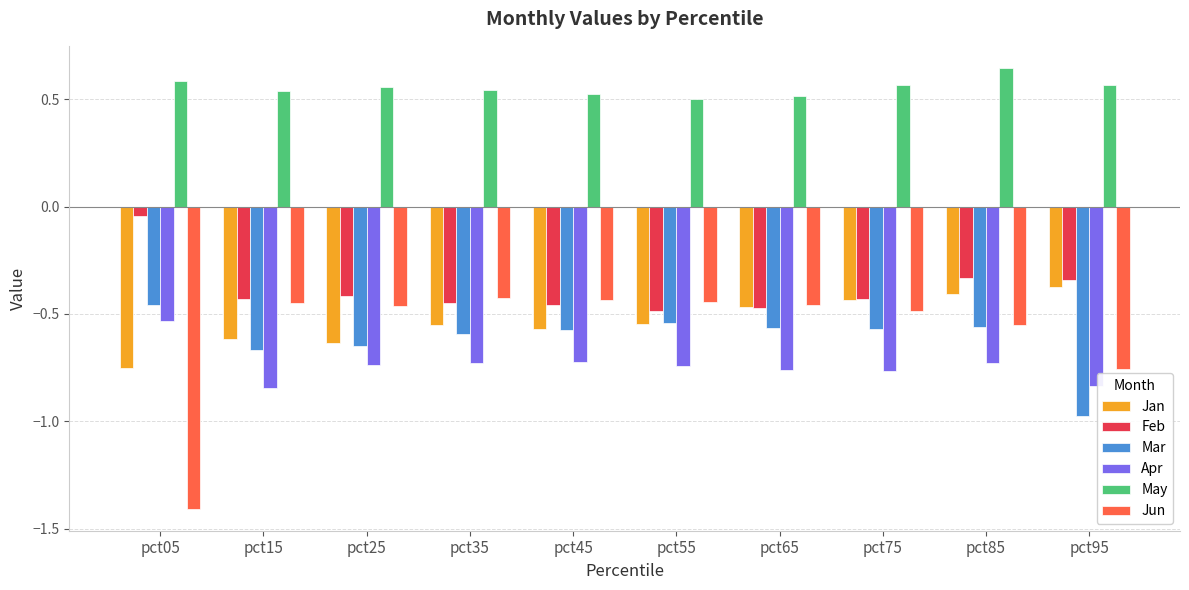

What is the difference between the second highest and minimum values in the Jun series?

1.0